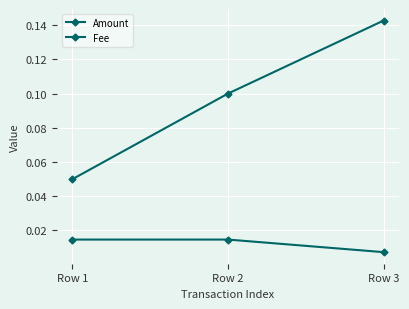

Which series has the widest spread of values?

Amount